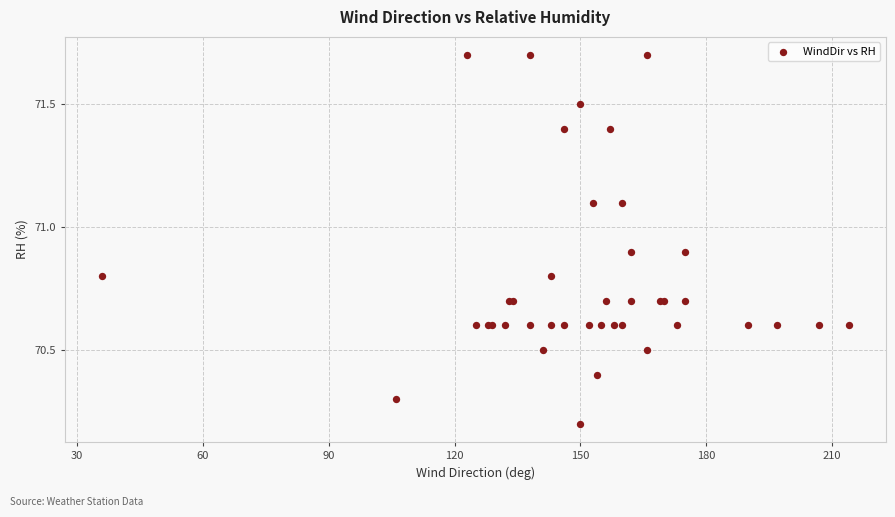

What Y value in the scatter plot is closest to 70?

70.2